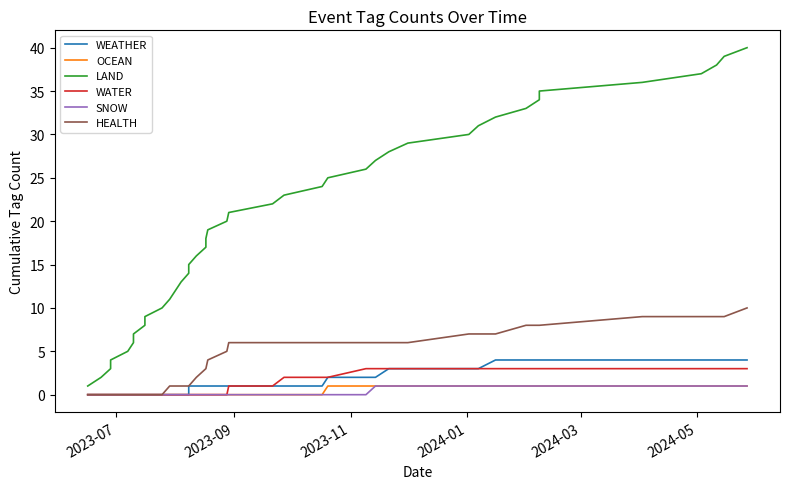

Which series has the widest spread of values?

LAND